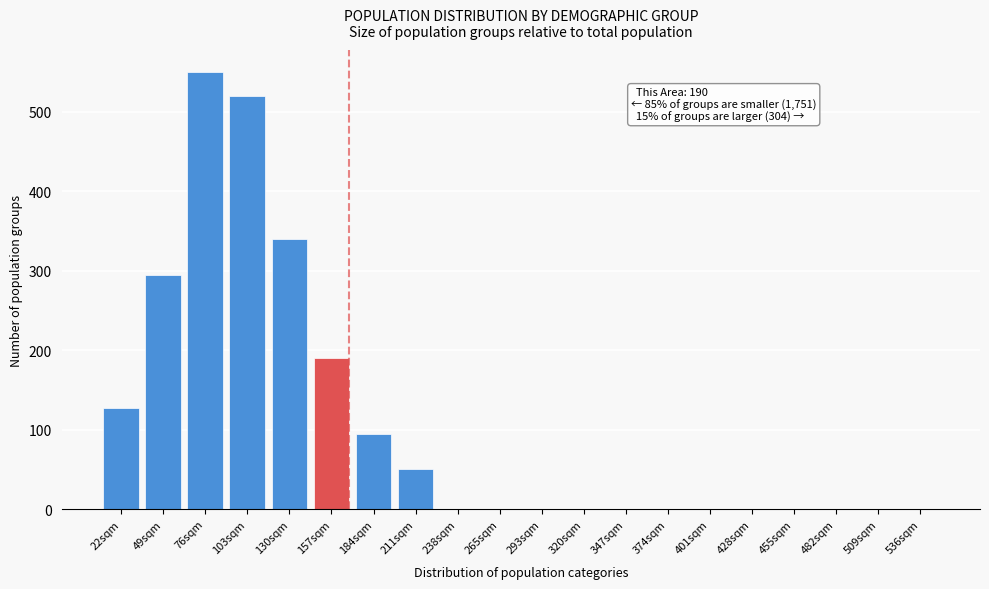

Reading left to right, list all the values displayed in this chart.

22sqm=127	49sqm=295	76sqm=550	103sqm=520	130sqm=340	157sqm=190	184sqm=95	211sqm=50	238sqm=0	265sqm=0	293sqm=0	320sqm=0	347sqm=0	374sqm=0	401sqm=0	428sqm=0	455sqm=0	482sqm=0	509sqm=0	536sqm=0